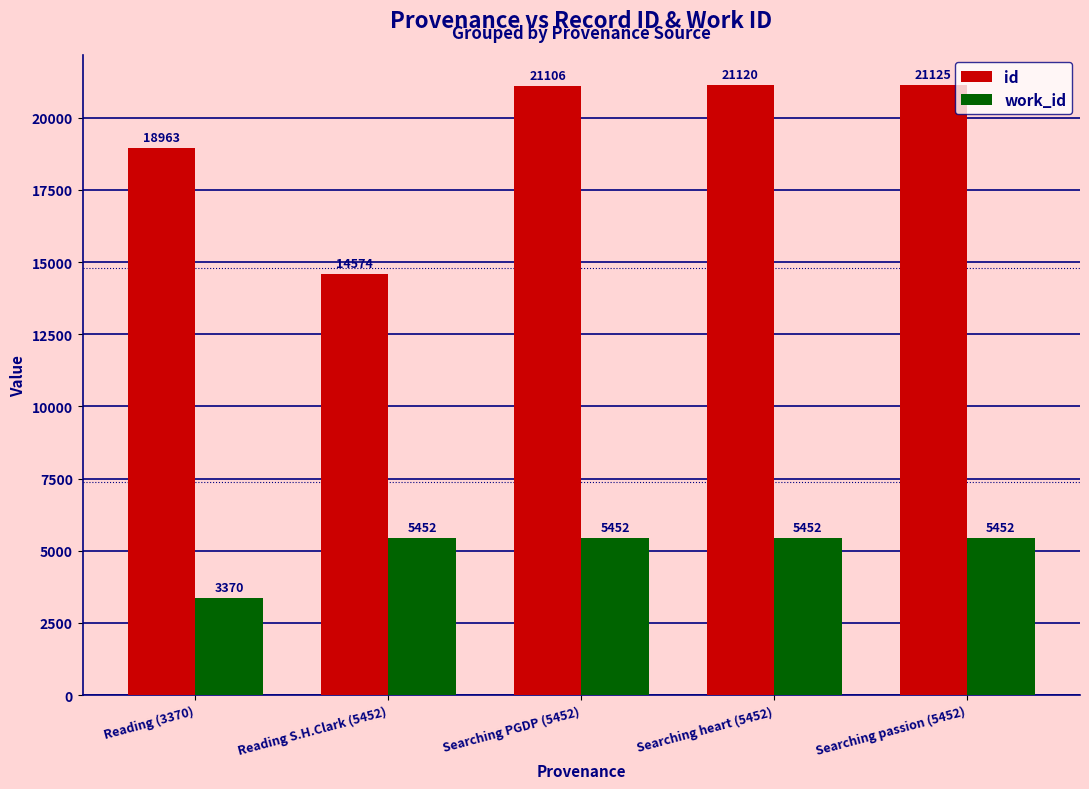

What is the difference between the maximum and minimum values in the work_id series?

2082